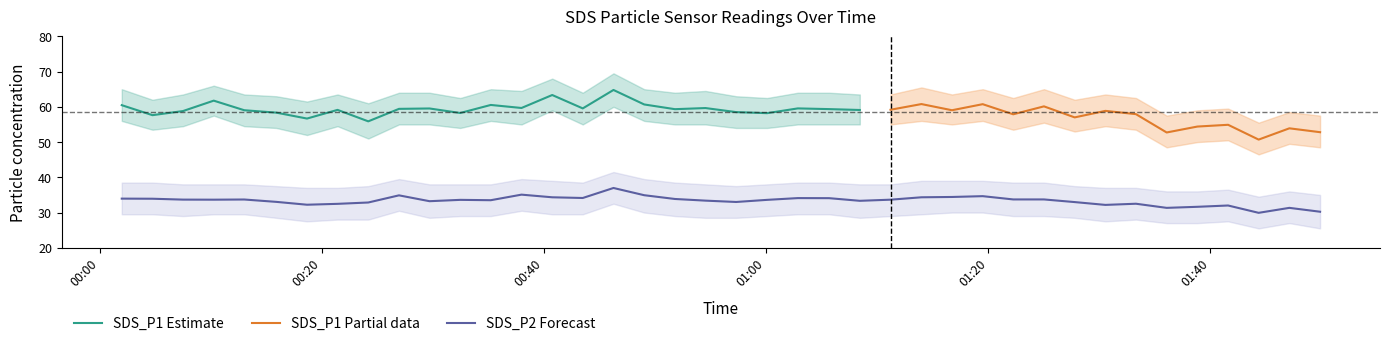

What is the sum of the values at 2022/11/28 01:16:44 and 2022/11/28 01:27:47?

67.4